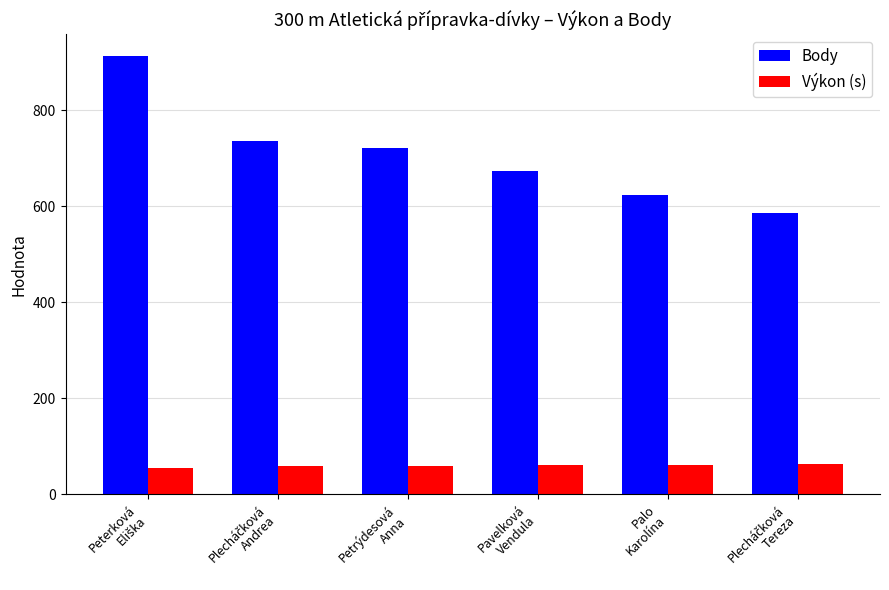

The value of Body at Palo
Karolína is 624.0. True or false?

True